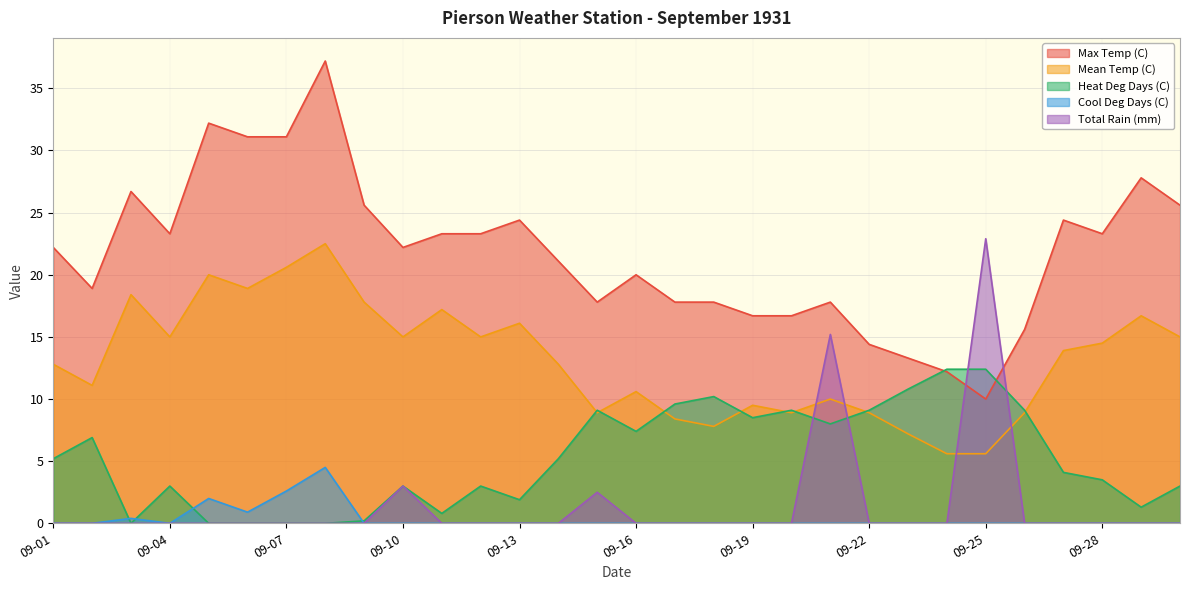

List the series in order of their peak value, lowest first.

Cool Deg Days (C), Heat Deg Days (C), Mean Temp (C), Total Rain (mm), Max Temp (C)